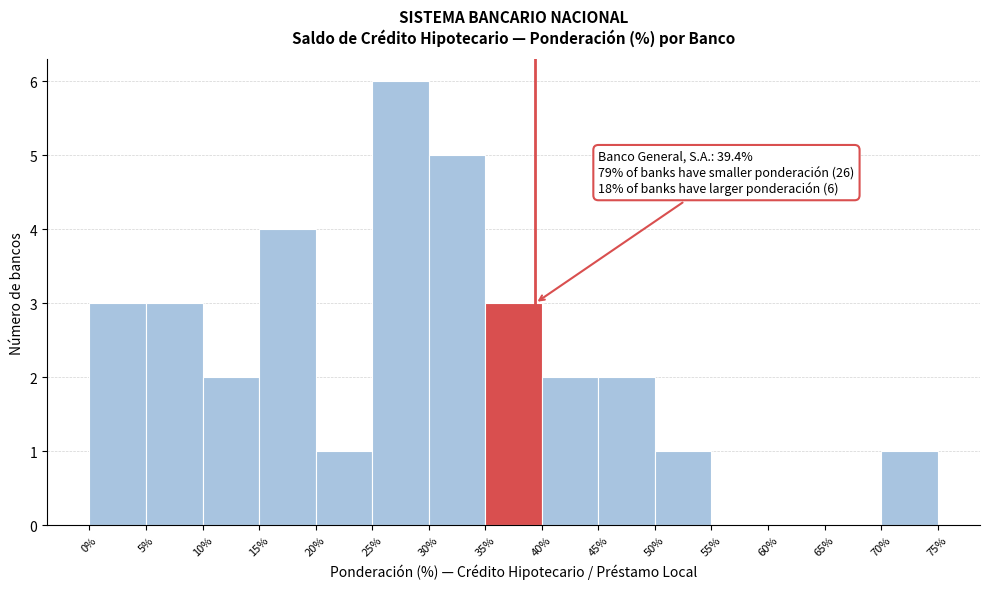

Over which range of the x-axis is the bar tallest?

25% to 30%